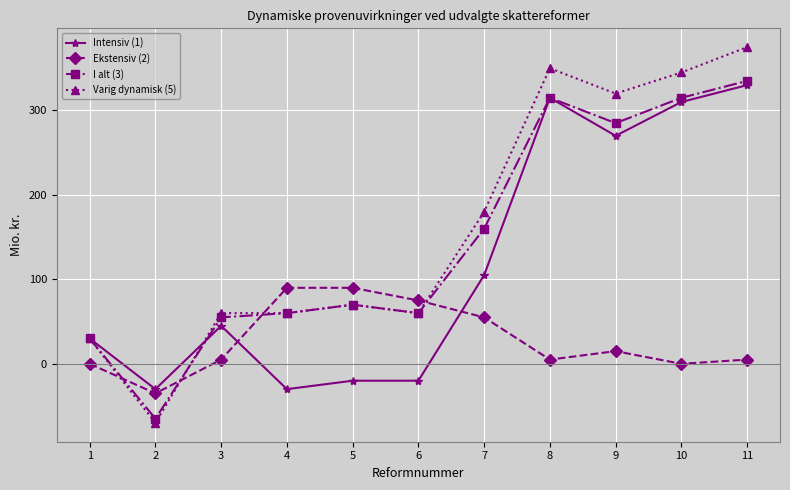

Where is I alt (3) nearest to the value 135?

7